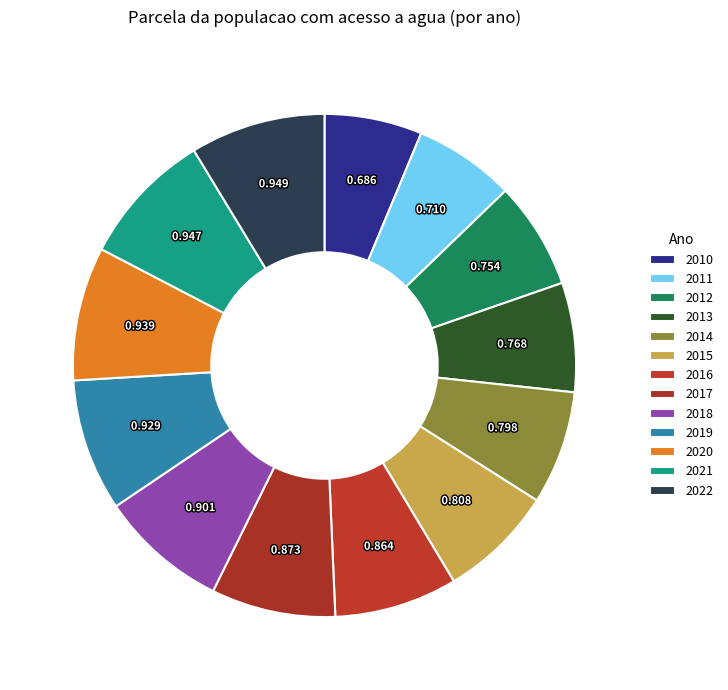

True or false: 2020 accounts for 9% of the total.

True